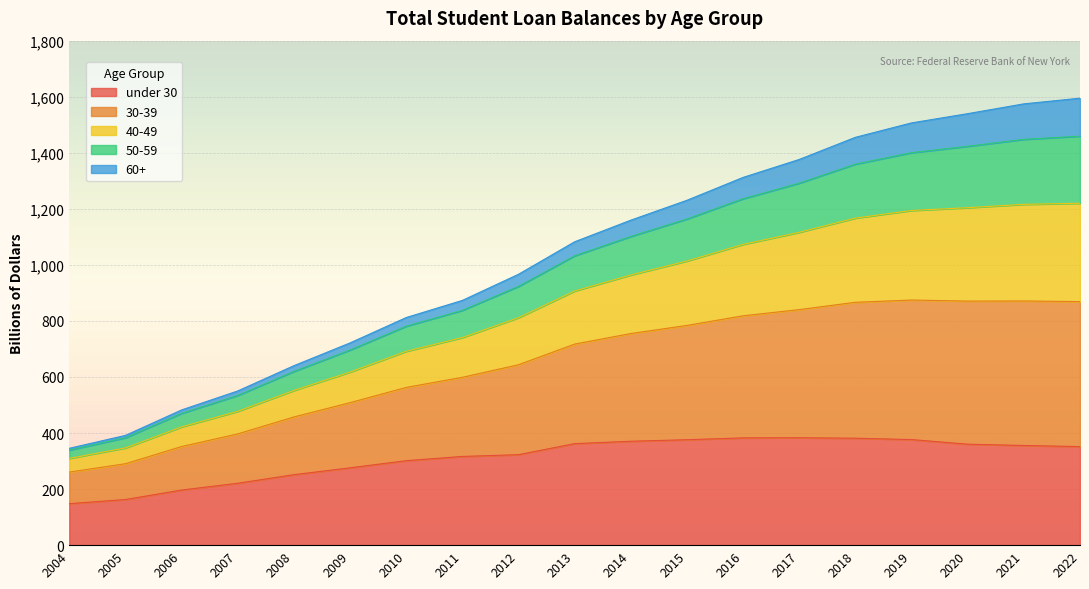

Which category has the lowest value in the 30-39 series?

2004